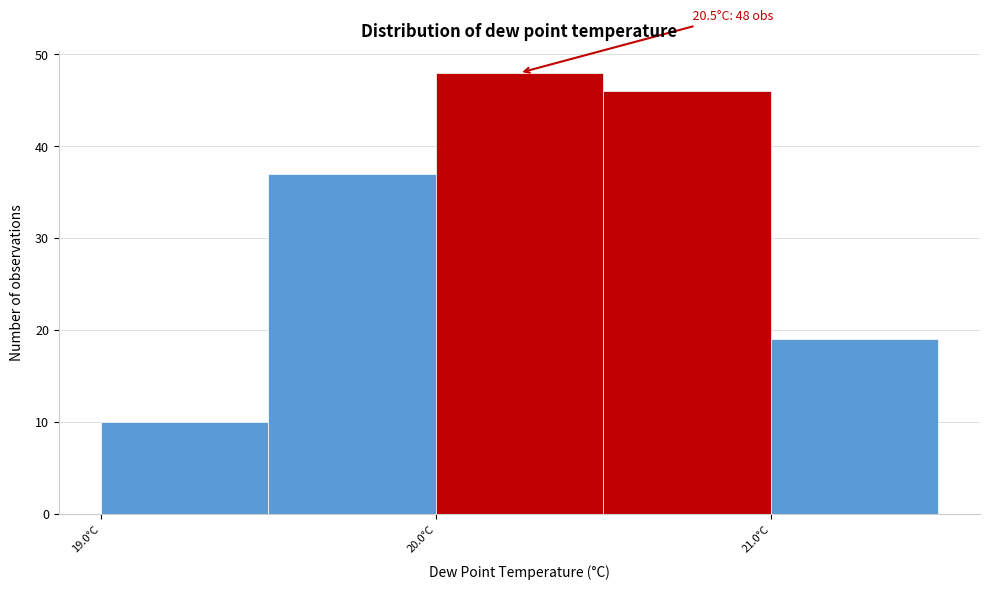

Which range on the x-axis has the tallest bar?

20.0 to 20.5